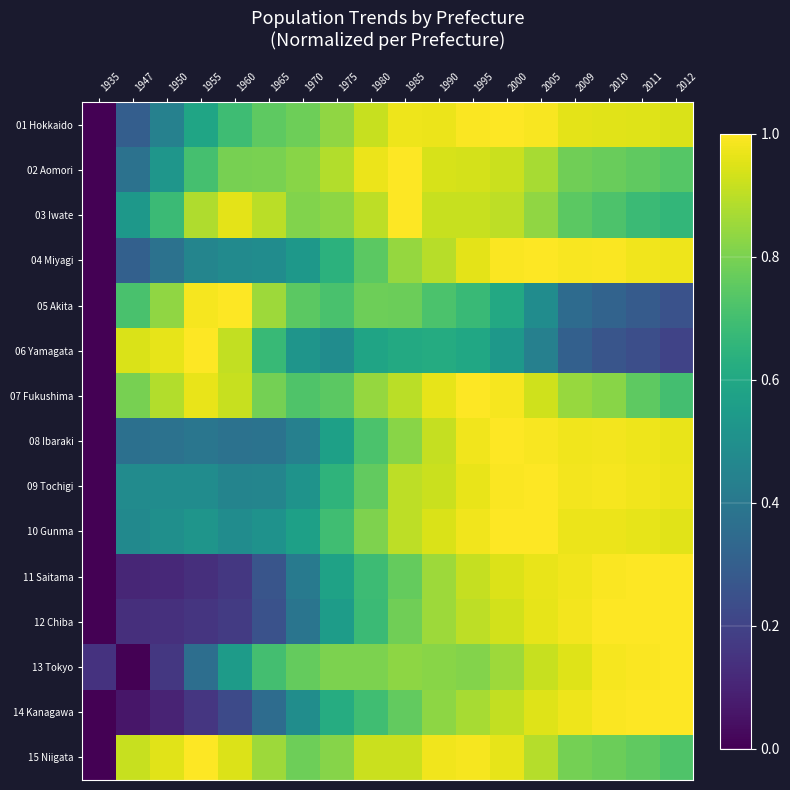

Reading left to right, transcribe all the data shown in this chart.

01 Hokkaido: 1935=0.0	1947=0.3	1950=0.4	1955=0.6	1960=0.7	1965=0.8	1970=0.8	1975=0.8	1980=0.9	1985=1.0	1990=1.0	1995=1.0	2000=1.0	2005=1.0	2009=1.0	2010=1.0	2011=0.9	2012=0.9
02 Aomori: 1935=0.0	1947=0.4	1950=0.5	1955=0.7	1960=0.8	1965=0.8	1970=0.8	1975=0.9	1980=1.0	1985=1.0	1990=0.9	1995=0.9	2000=0.9	2005=0.9	2009=0.8	2010=0.8	2011=0.8	2012=0.7
03 Iwate: 1935=0.0	1947=0.5	1950=0.7	1955=0.9	1960=1.0	1965=0.9	1970=0.8	1975=0.8	1980=0.9	1985=1.0	1990=0.9	1995=0.9	2000=0.9	2005=0.8	2009=0.7	2010=0.7	2011=0.7	2012=0.7
04 Miyagi: 1935=0.0	1947=0.3	1950=0.4	1955=0.5	1960=0.5	1965=0.5	1970=0.5	1975=0.6	1980=0.7	1985=0.8	1990=0.9	1995=1.0	2000=1.0	2005=1.0	2009=1.0	2010=1.0	2011=1.0	2012=1.0
05 Akita: 1935=0.0	1947=0.7	1950=0.8	1955=1.0	1960=1.0	1965=0.9	1970=0.7	1975=0.7	1980=0.8	1985=0.8	1990=0.7	1995=0.7	2000=0.6	2005=0.5	2009=0.4	2010=0.3	2011=0.3	2012=0.3
06 Yamagata: 1935=0.0	1947=0.9	1950=1.0	1955=1.0	1960=0.9	1965=0.7	1970=0.5	1975=0.5	1980=0.6	1985=0.6	1990=0.6	1995=0.6	2000=0.5	2005=0.4	2009=0.3	2010=0.3	2011=0.2	2012=0.2
07 Fukushima: 1935=0.0	1947=0.8	1950=0.9	1955=1.0	1960=0.9	1965=0.8	1970=0.7	1975=0.7	1980=0.8	1985=0.9	1990=1.0	1995=1.0	2000=1.0	2005=0.9	2009=0.8	2010=0.8	2011=0.8	2012=0.7
08 Ibaraki: 1935=0.0	1947=0.4	1950=0.4	1955=0.4	1960=0.4	1965=0.4	1970=0.4	1975=0.6	1980=0.7	1985=0.8	1990=0.9	1995=1.0	2000=1.0	2005=1.0	2009=1.0	2010=1.0	2011=1.0	2012=1.0
09 Tochigi: 1935=0.0	1947=0.5	1950=0.5	1955=0.5	1960=0.5	1965=0.5	1970=0.5	1975=0.6	1980=0.8	1985=0.9	1990=0.9	1995=1.0	2000=1.0	2005=1.0	2009=1.0	2010=1.0	2011=1.0	2012=1.0
10 Gunma: 1935=0.0	1947=0.5	1950=0.5	1955=0.5	1960=0.5	1965=0.5	1970=0.6	1975=0.7	1980=0.8	1985=0.9	1990=0.9	1995=1.0	2000=1.0	2005=1.0	2009=1.0	2010=1.0	2011=1.0	2012=1.0
11 Saitama: 1935=0.0	1947=0.1	1950=0.1	1955=0.1	1960=0.2	1965=0.3	1970=0.4	1975=0.6	1980=0.7	1985=0.8	1990=0.9	1995=0.9	2000=0.9	2005=1.0	2009=1.0	2010=1.0	2011=1.0	2012=1.0
12 Chiba: 1935=0.0	1947=0.1	1950=0.1	1955=0.2	1960=0.2	1965=0.3	1970=0.4	1975=0.6	1980=0.7	1985=0.8	1990=0.9	1995=0.9	2000=0.9	2005=1.0	2009=1.0	2010=1.0	2011=1.0	2012=1.0
13 Tokyo: 1935=0.1	1947=0.0	1950=0.2	1955=0.4	1960=0.5	1965=0.7	1970=0.8	1975=0.8	1980=0.8	1985=0.8	1990=0.8	1995=0.8	2000=0.9	2005=0.9	2009=1.0	2010=1.0	2011=1.0	2012=1.0
14 Kanagawa: 1935=0.0	1947=0.1	1950=0.1	1955=0.2	1960=0.2	1965=0.4	1970=0.5	1975=0.6	1980=0.7	1985=0.8	1990=0.8	1995=0.9	2000=0.9	2005=1.0	2009=1.0	2010=1.0	2011=1.0	2012=1.0
15 Niigata: 1935=0.0	1947=0.9	1950=1.0	1955=1.0	1960=0.9	1965=0.9	1970=0.8	1975=0.8	1980=0.9	1985=0.9	1990=1.0	1995=1.0	2000=1.0	2005=0.9	2009=0.8	2010=0.8	2011=0.8	2012=0.7